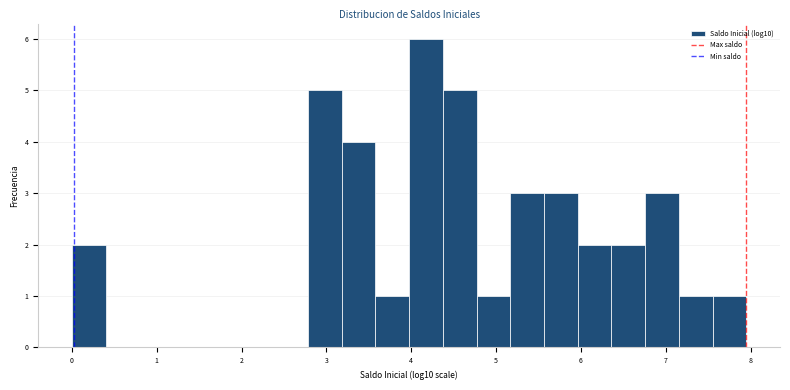

Read against the x-axis, roughly where is the centre of the tallest bar?

4.2